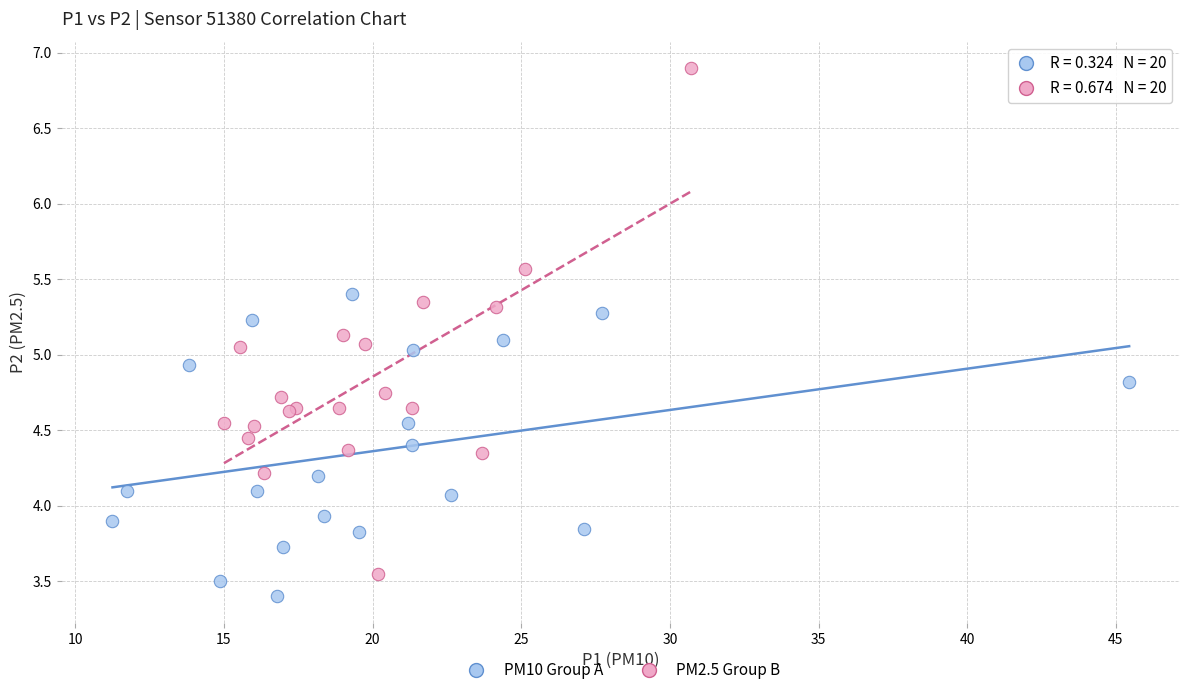

What are all the series names shown in the legend?

PM10 Group A, PM2.5 Group B